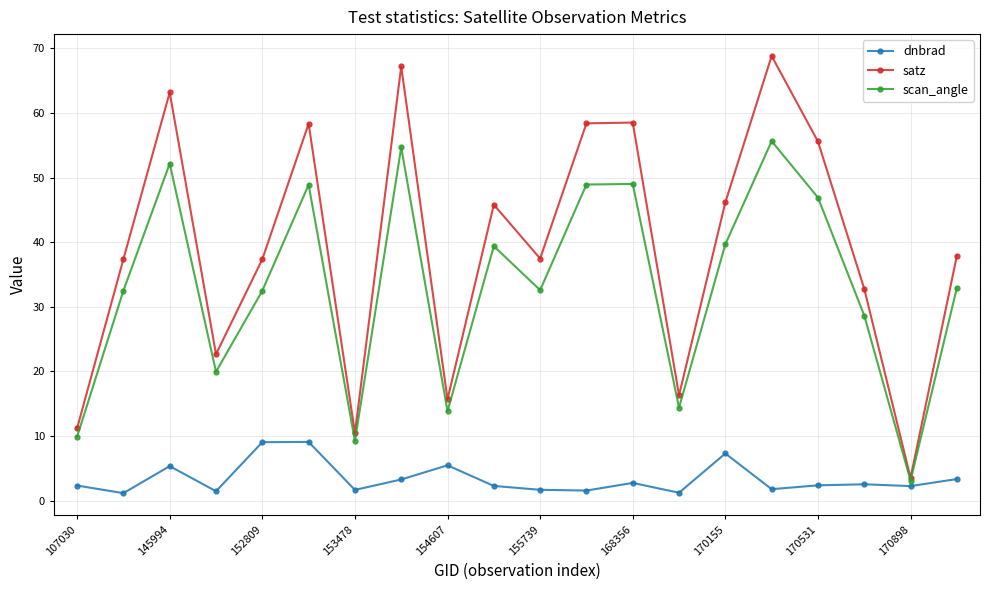

Which series has the widest spread of values?

satz